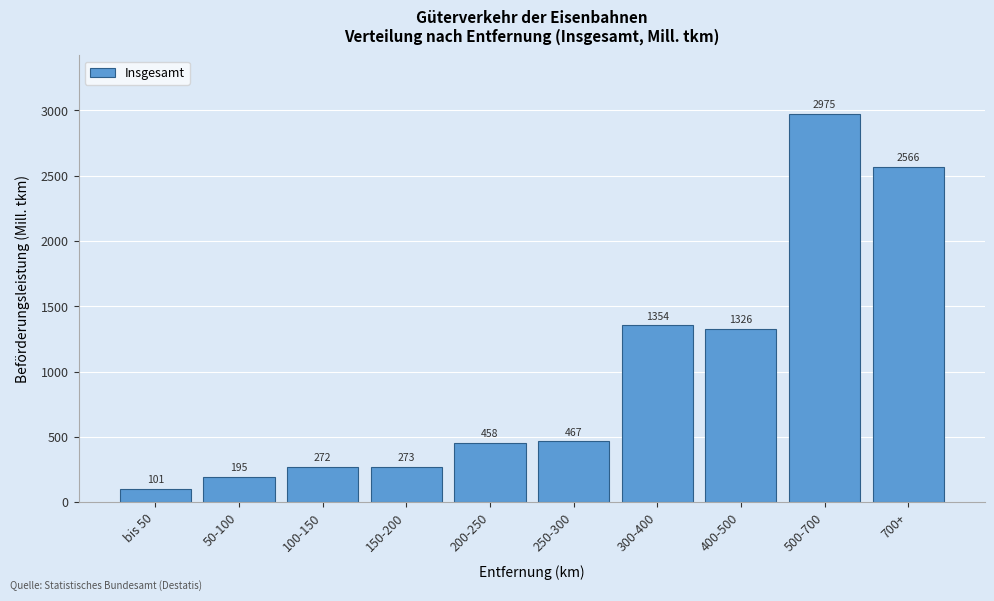

Reading left to right, transcribe all the data shown in this chart.

101	195	272	273	458	467	1354	1326	2975	2566